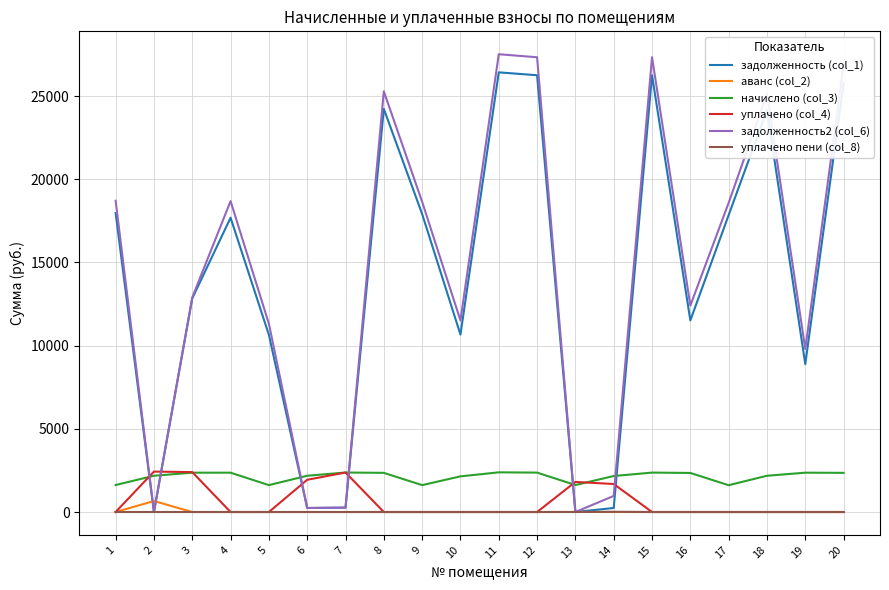

Which series ends up on top after the final intersection of начислено (col_3) and уплачено (col_4)?

начислено (col_3)